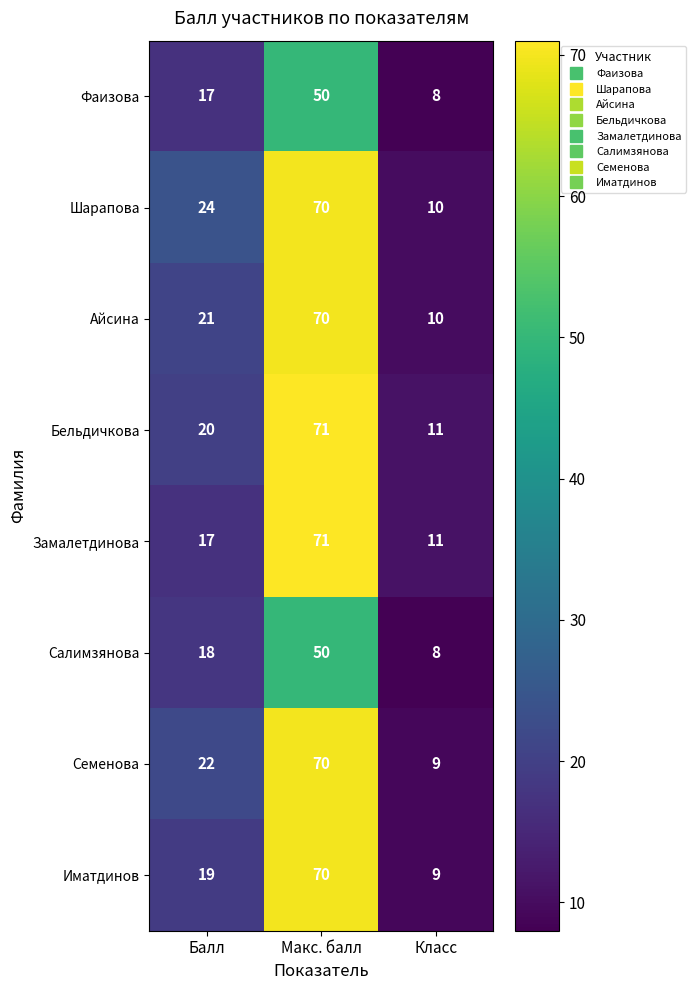

The value of Иматдинов at Класс is 5. True or false?

False